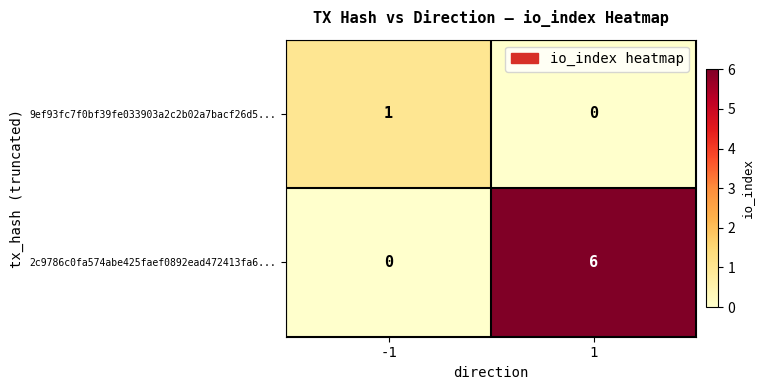

How many data points does each series have?

2